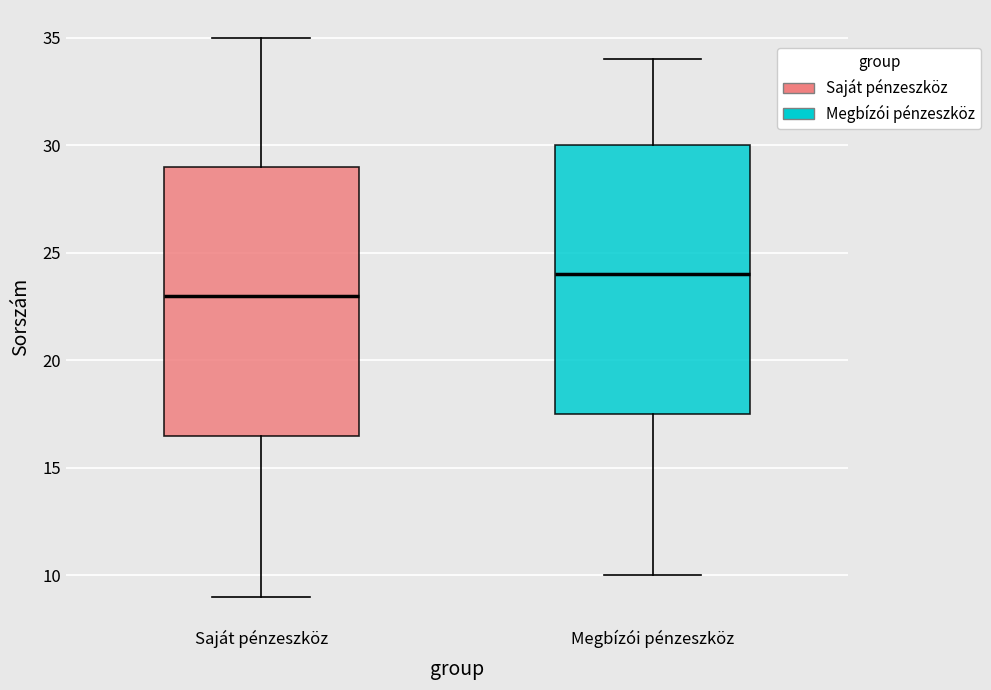

Which box's median line is the lowest?

Saját pénzeszköz